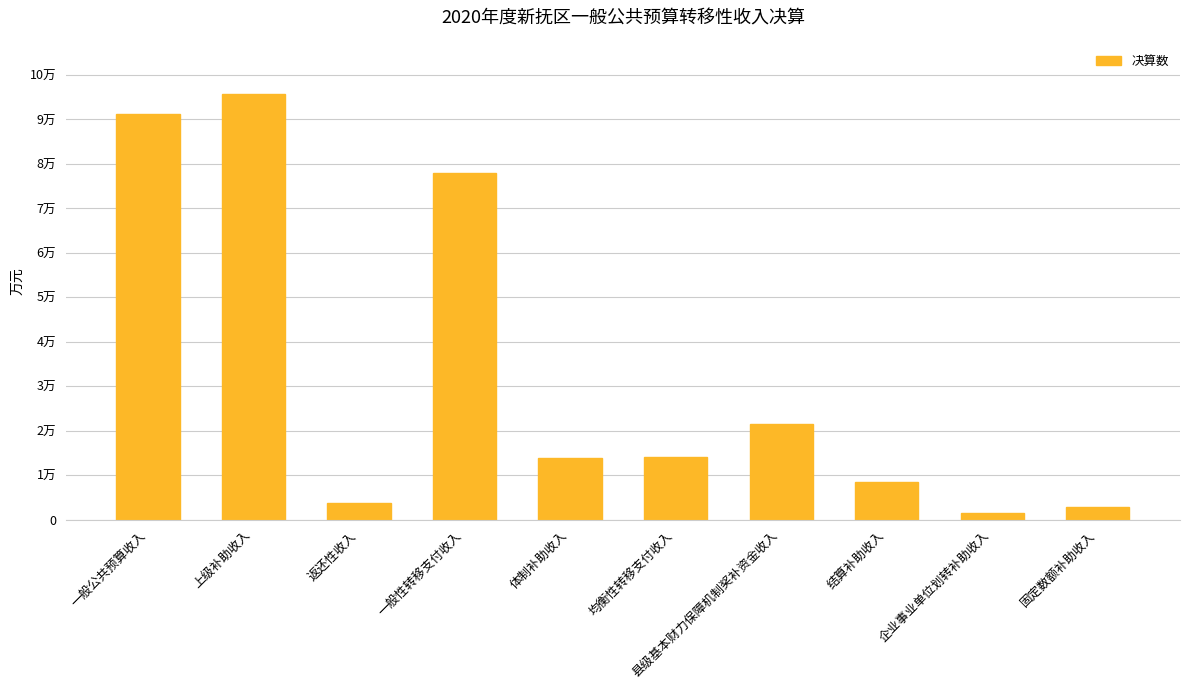

Does the chart contain any negative values?

No